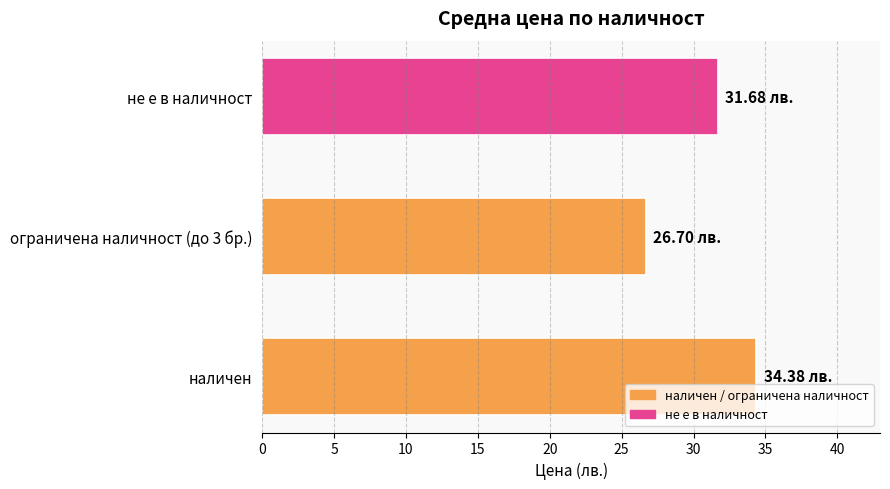

Rank the categories by value from highest to lowest.

наличен, не е в наличност, ограничена наличност (до 3 бр.)